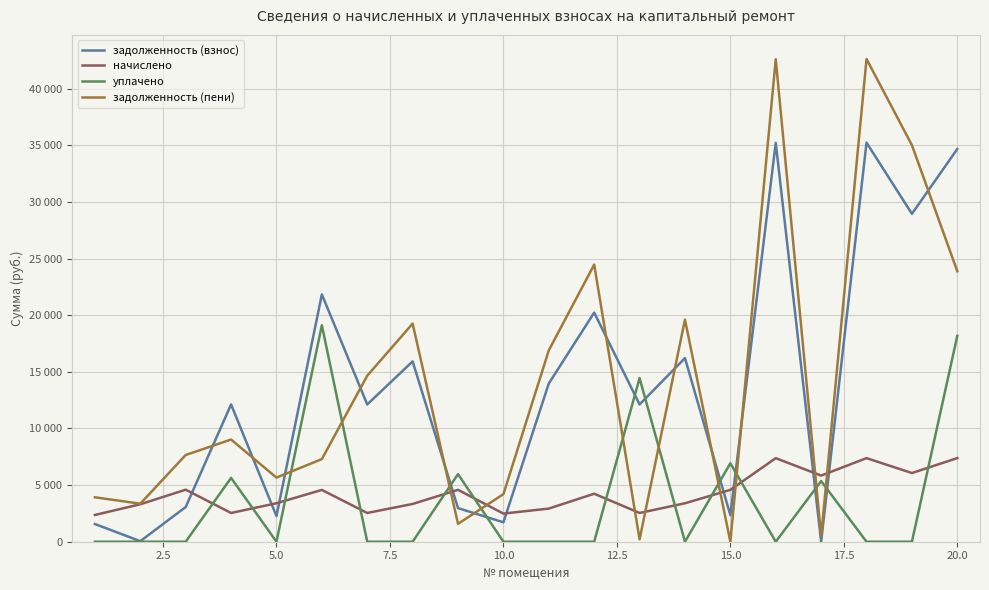

Is this an area chart (filled region under the line)?

No